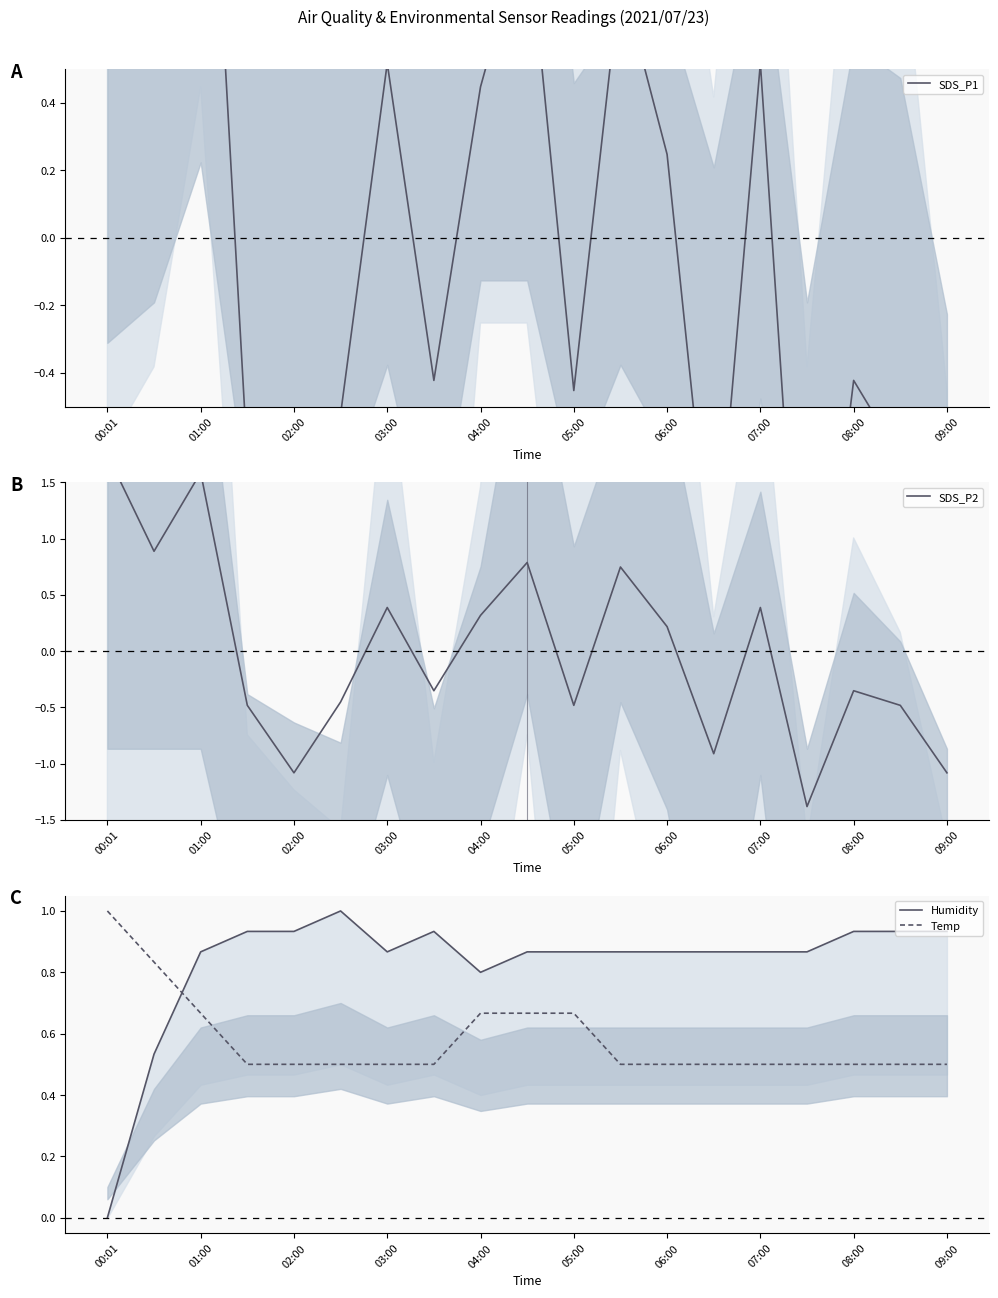

At which label does Temp reach its peak?

00:01